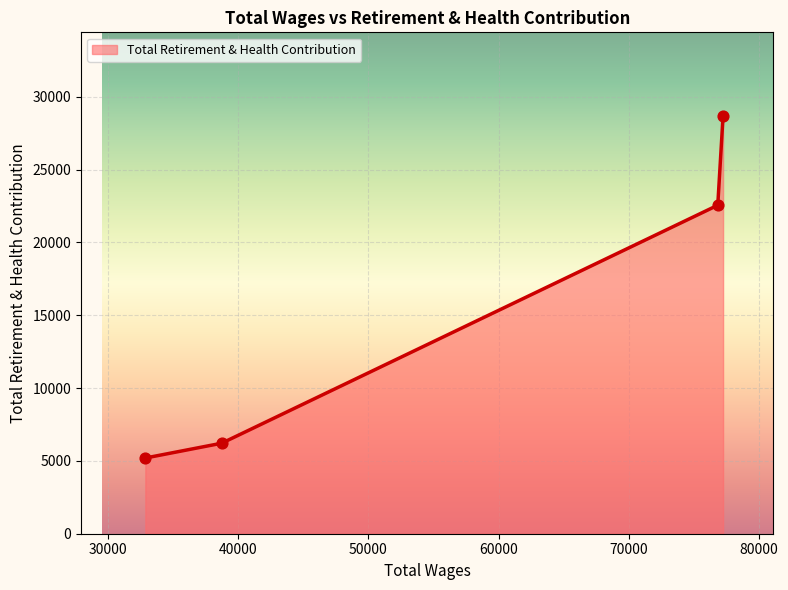

True or false: the data has more than 0 interior local peaks.

False